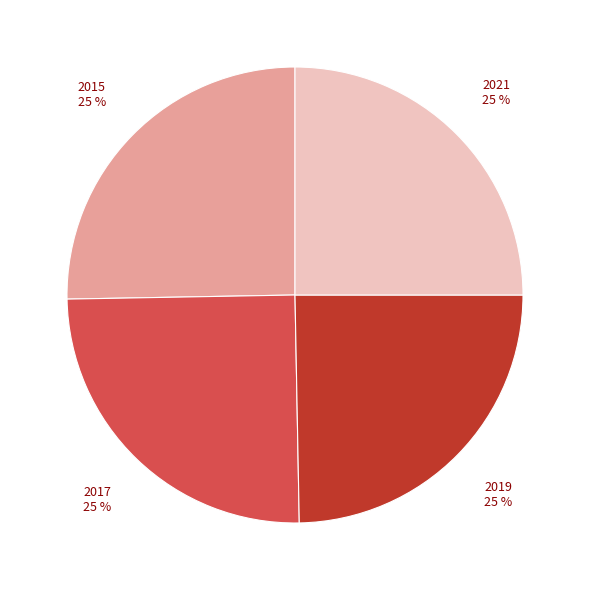

Does any single category account for the majority?

No